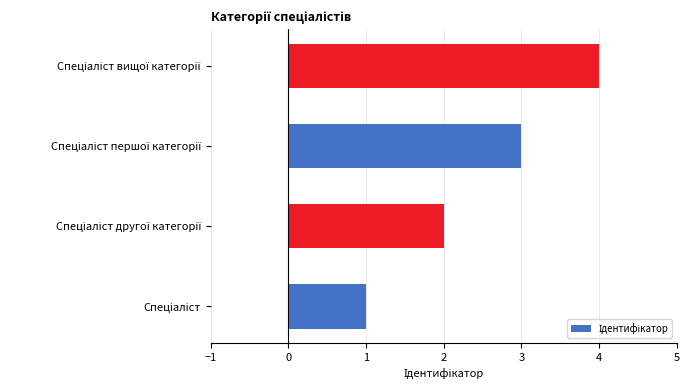

What is the maximum value shown in the chart?

4